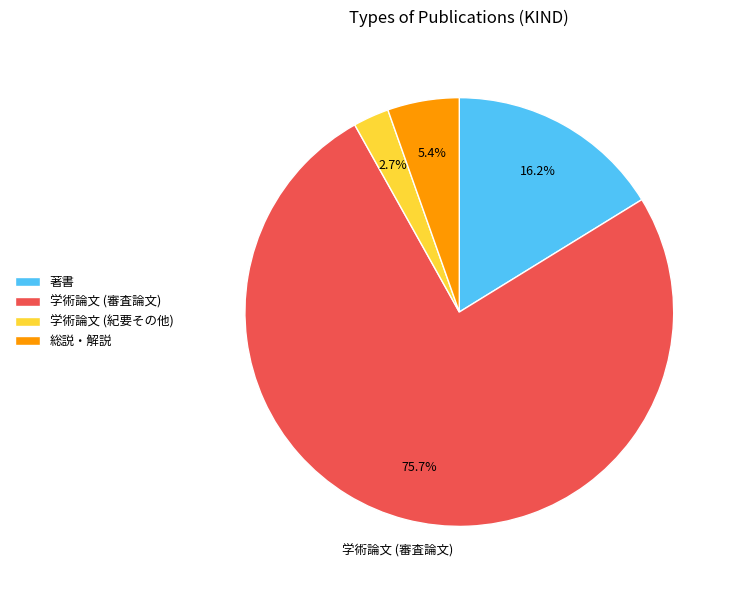

What is the smallest slice in the pie chart?

学術論文 (紀要その他)